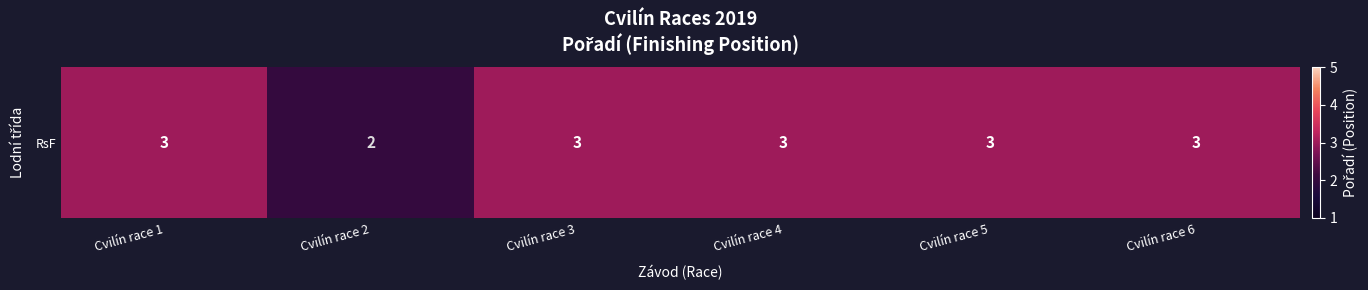

List the labels in order of value, largest first.

Cvilín race 1, Cvilín race 3, Cvilín race 4, Cvilín race 5, Cvilín race 6, Cvilín race 2